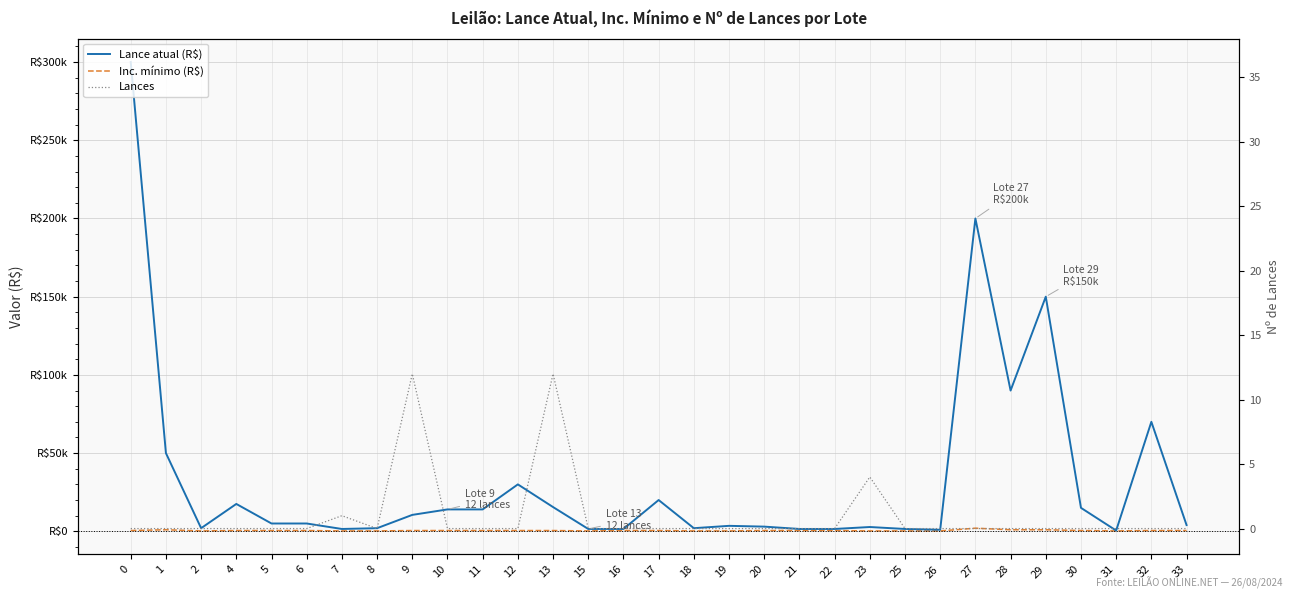

True or false: Inc. mínimo (R$) has more than 2 points higher than both neighbors.

False